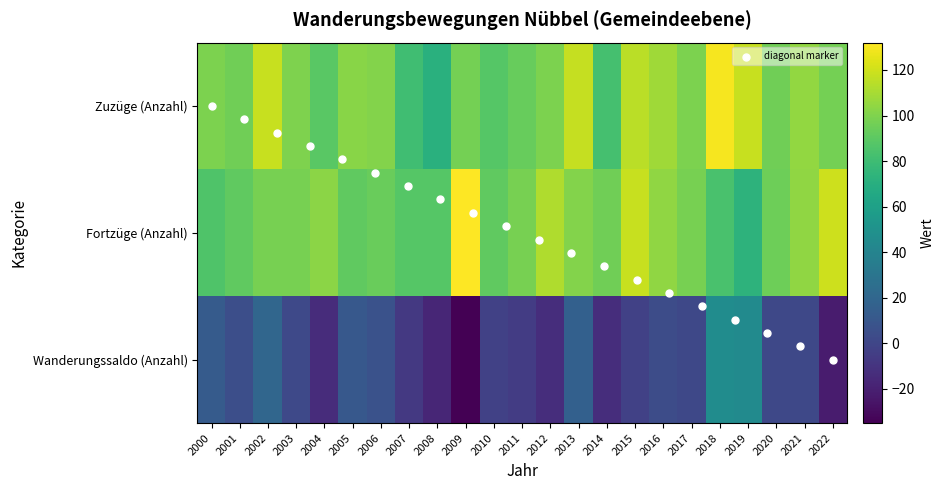

How many distinct data groups are displayed?

3